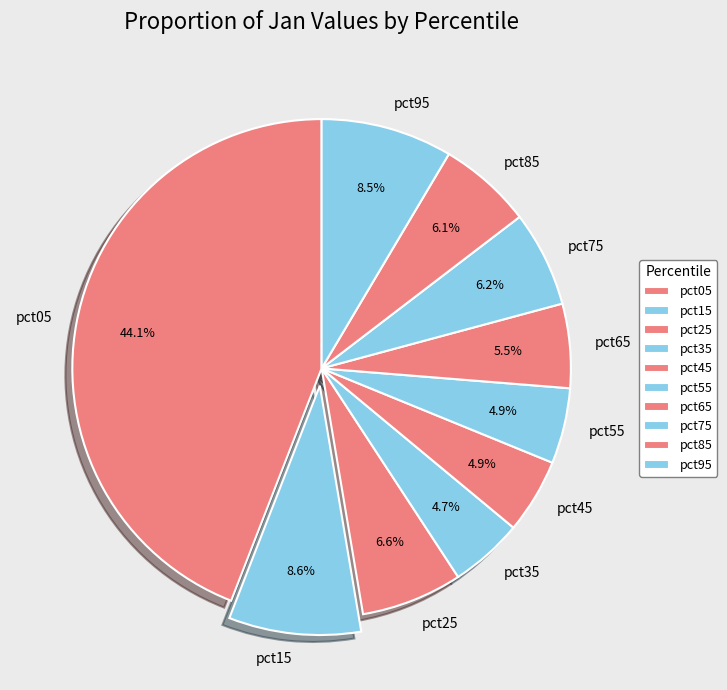

How much of the chart is everything except pct85?

93.9%